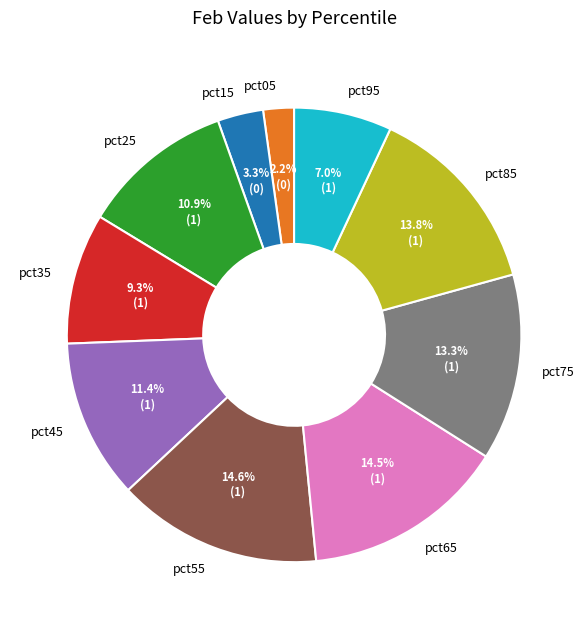

Which slice is the smallest?

pct05